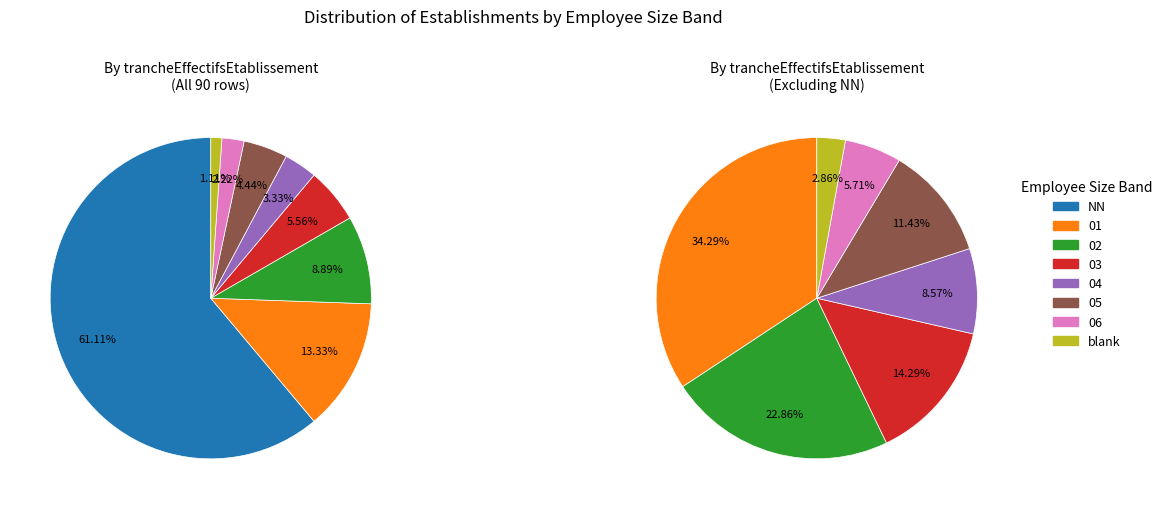

Does any single category account for the majority?

No